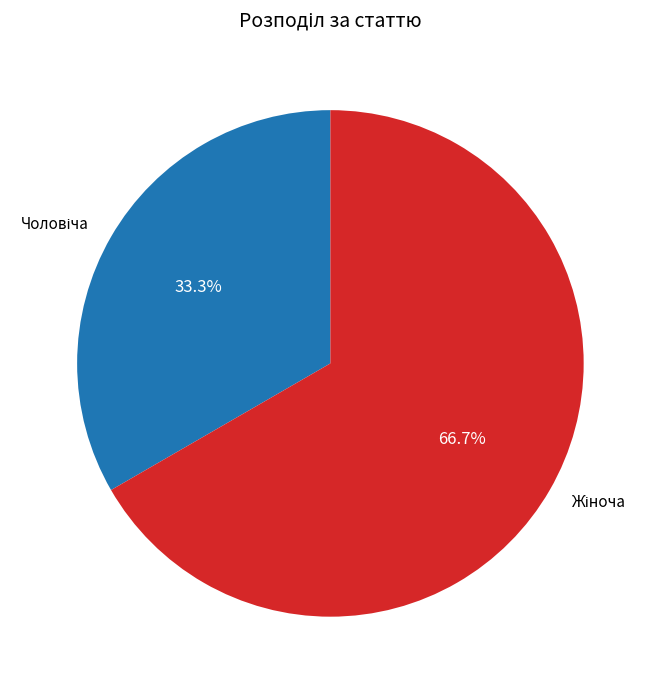

How many segments does this pie chart have?

2